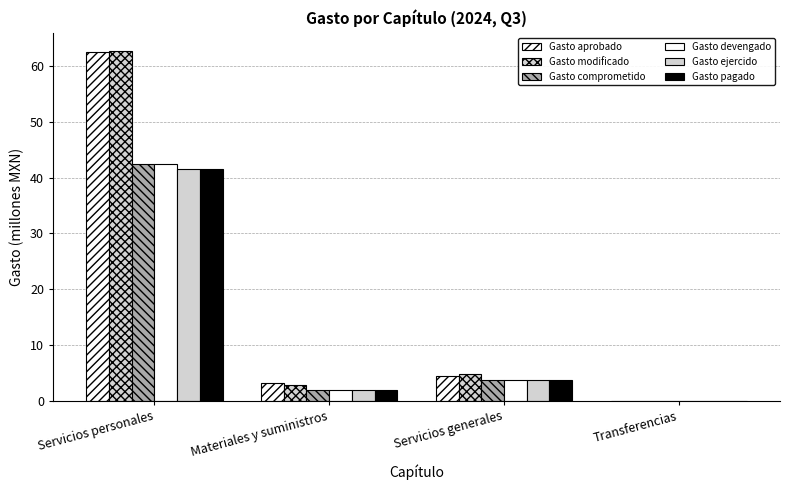

Reading right to left, what are all the values shown in this chart?

Gasto aprobado: Transferencias=0.0	Servicios generales=4.3	Materiales y suministros=3.2	Servicios personales=62.6
Gasto modificado: Transferencias=0.0	Servicios generales=4.9	Materiales y suministros=2.8	Servicios personales=62.8
Gasto comprometido: Transferencias=0.0	Servicios generales=3.8	Materiales y suministros=1.8	Servicios personales=42.4
Gasto devengado: Transferencias=0.0	Servicios generales=3.8	Materiales y suministros=1.8	Servicios personales=42.4
Gasto ejercido: Transferencias=0.0	Servicios generales=3.8	Materiales y suministros=1.8	Servicios personales=41.5
Gasto pagado: Transferencias=0.0	Servicios generales=3.8	Materiales y suministros=1.8	Servicios personales=41.5